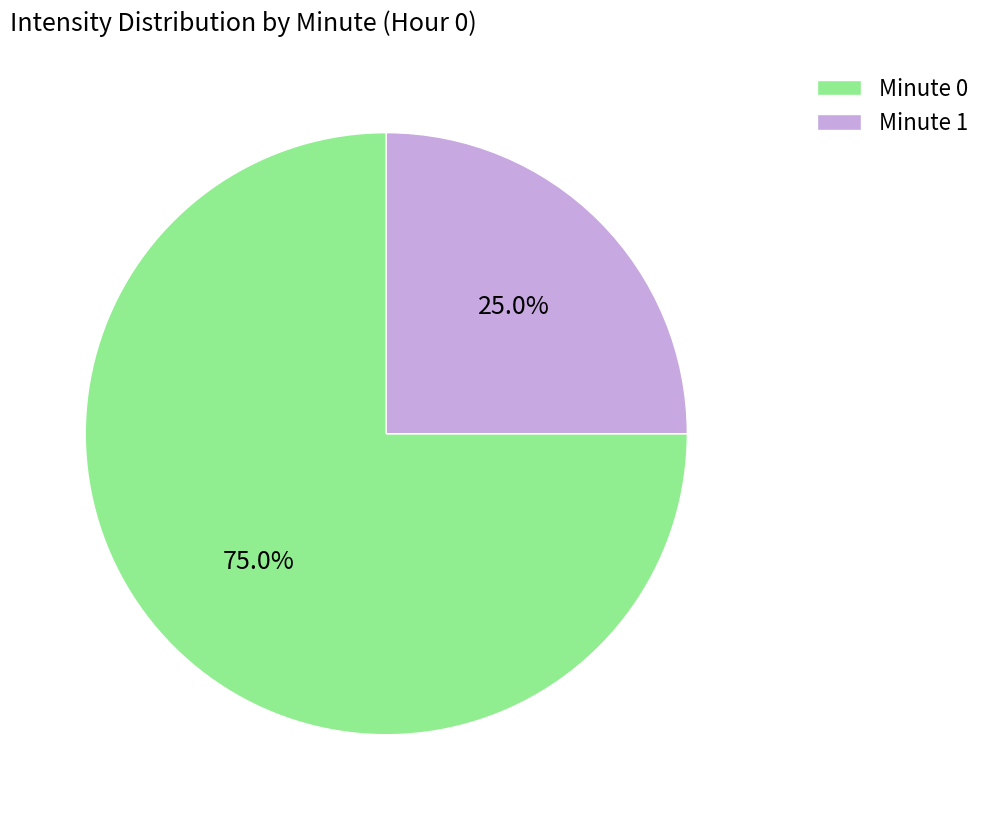

Rank the categories by value from highest to lowest.

Minute 0, Minute 1